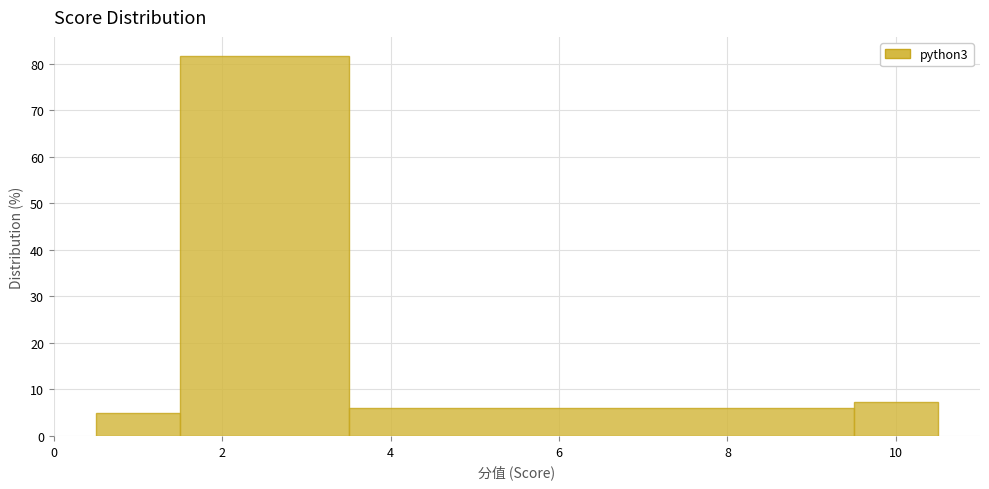

Which range on the x-axis has the tallest bar?

1.5 to 3.5